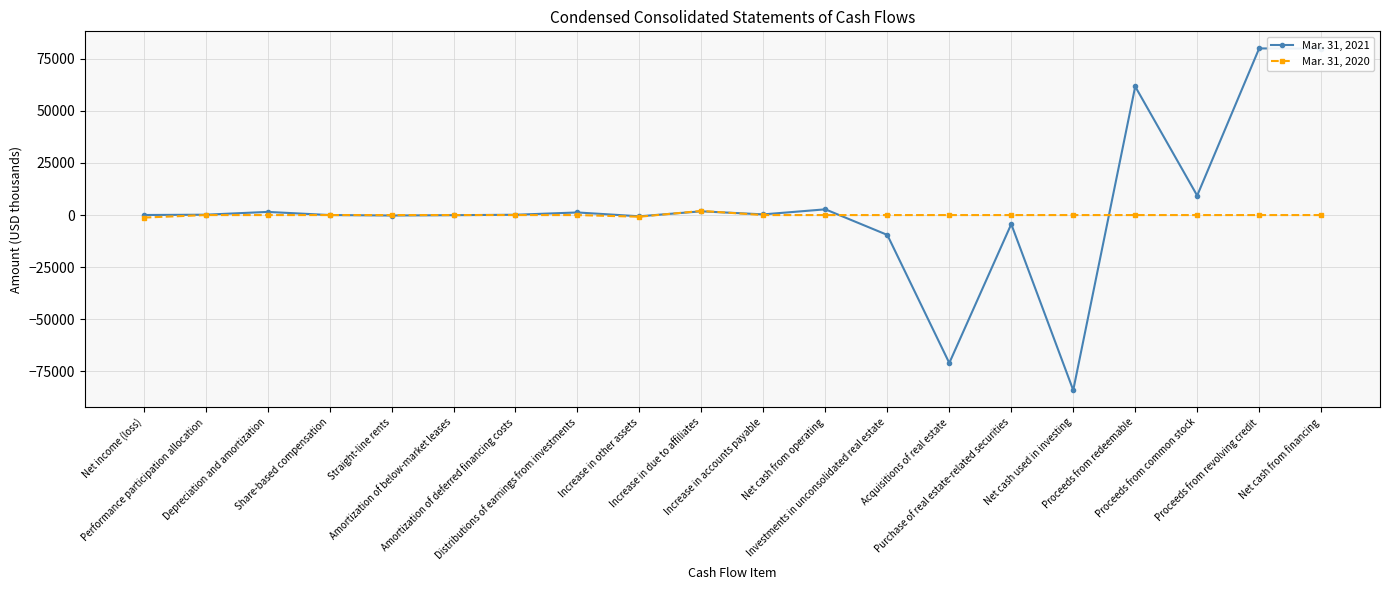

At how many categories does at least one series exceed 16491?

3